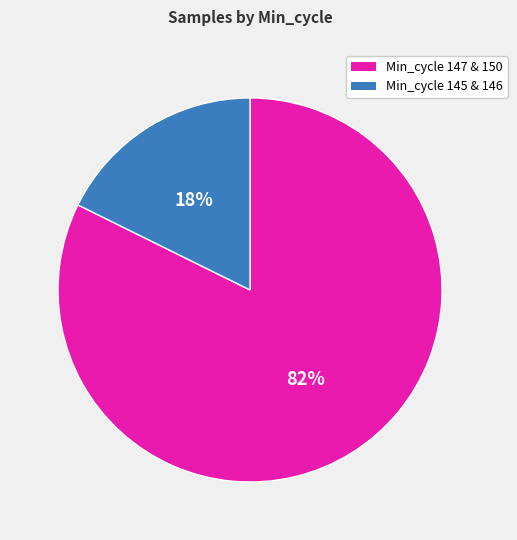

To the nearest percent, what is the average slice percentage?

50%